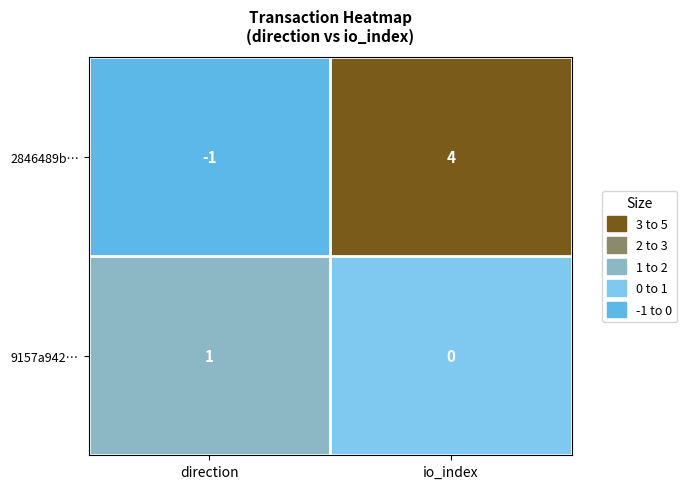

How many data points in 2846489b… are less than 4?

1